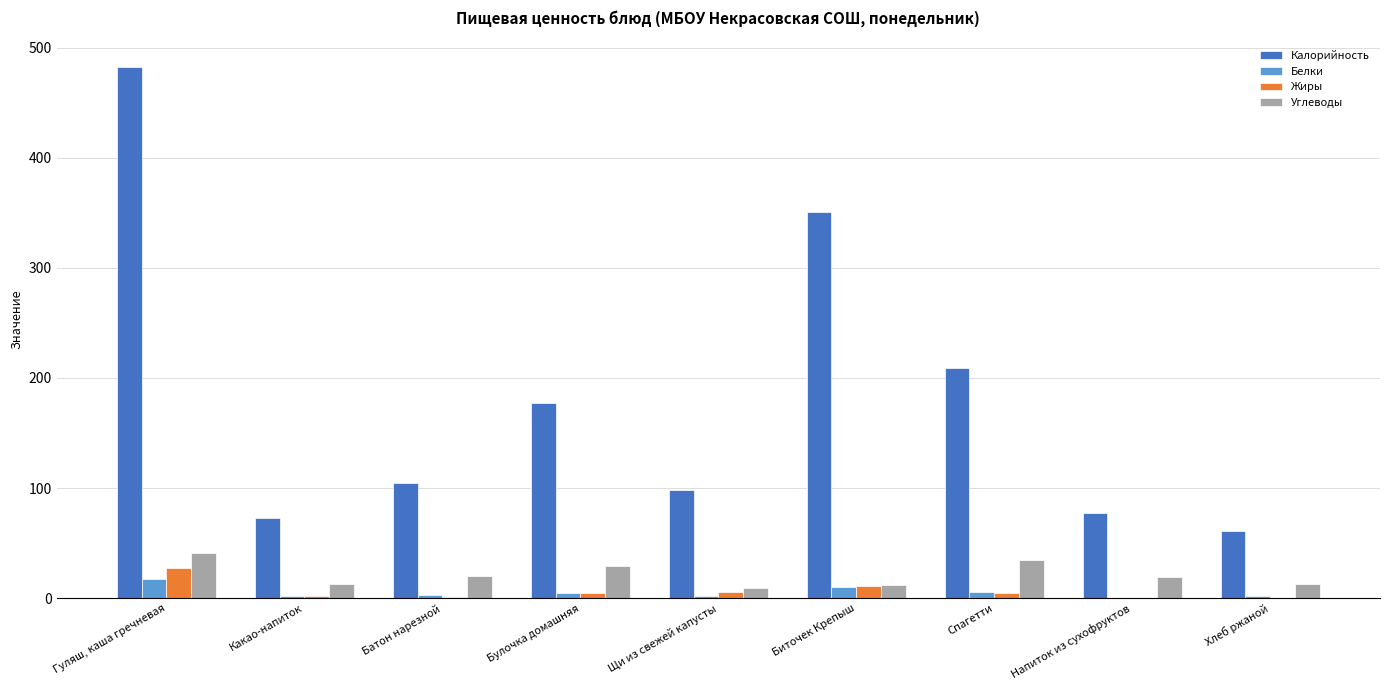

At which category does the chart reach its peak across all series?

Гуляш, каша гречневая